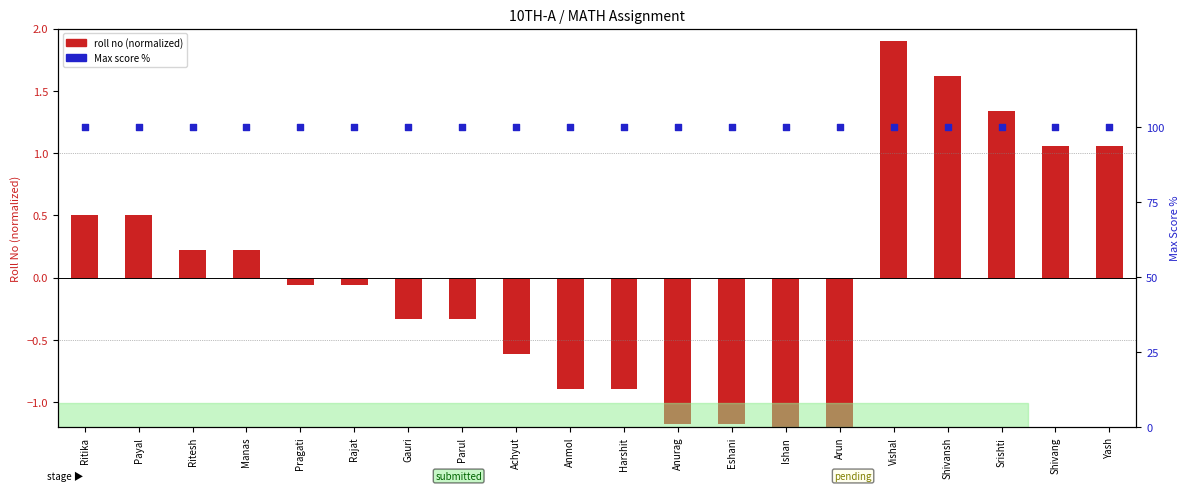

Is the value of roll no (normalized) at Gauri greater than the value of Max score % at Anmol?

No